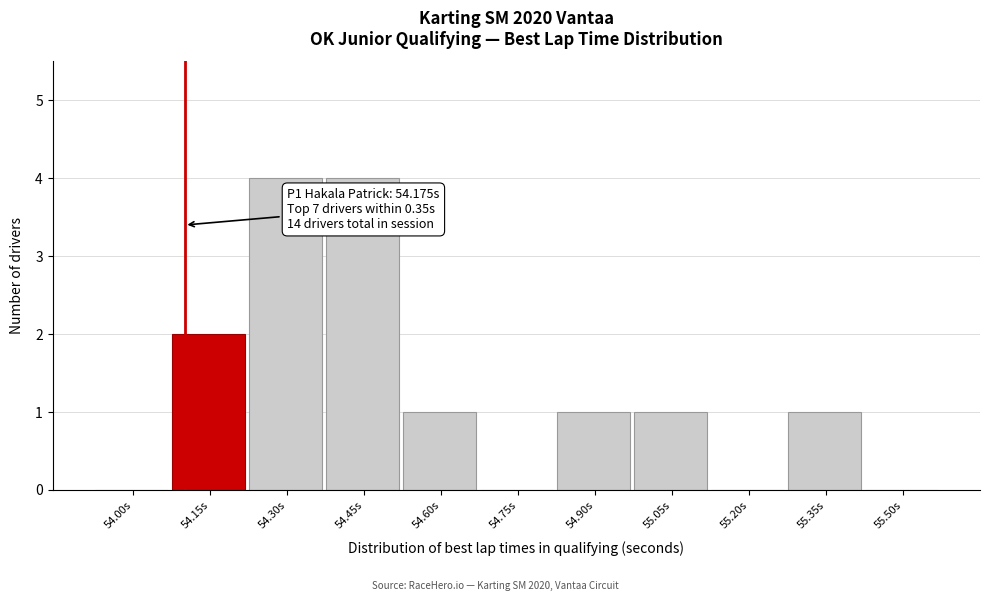

Reading right to left, list all the values displayed in this chart.

55.50s=0	55.35s=1	55.20s=0	55.05s=1	54.90s=1	54.75s=0	54.60s=1	54.45s=4	54.30s=4	54.15s=2	54.00s=0